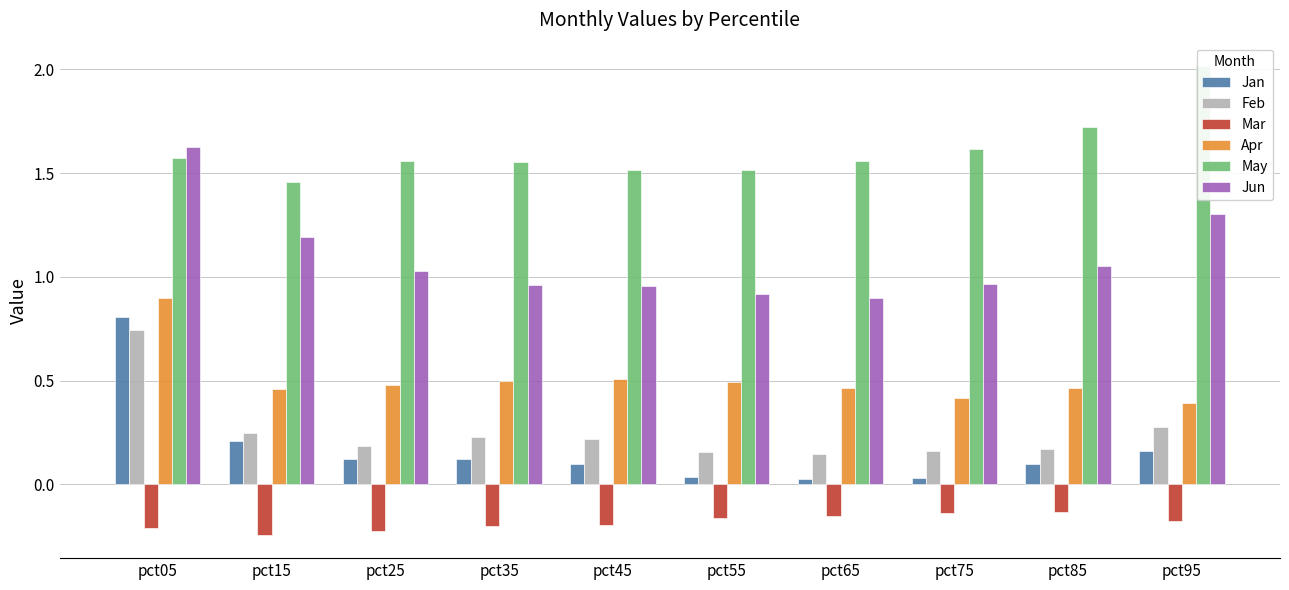

The Jan series shows 0.1 at pct25. True or false?

True